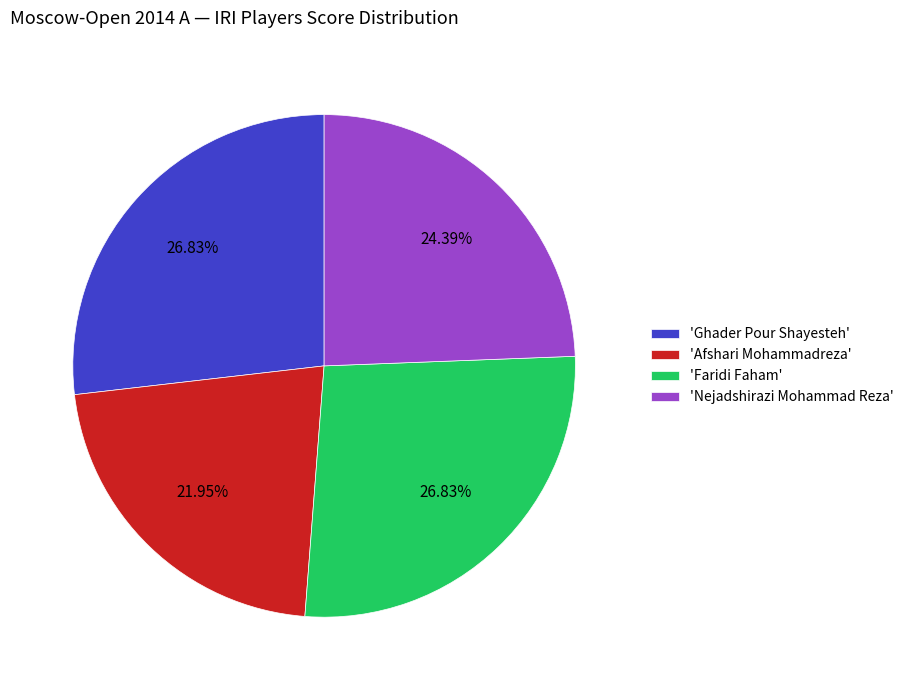

Which category has the smallest portion of the pie?

'Afshari Mohammadreza'